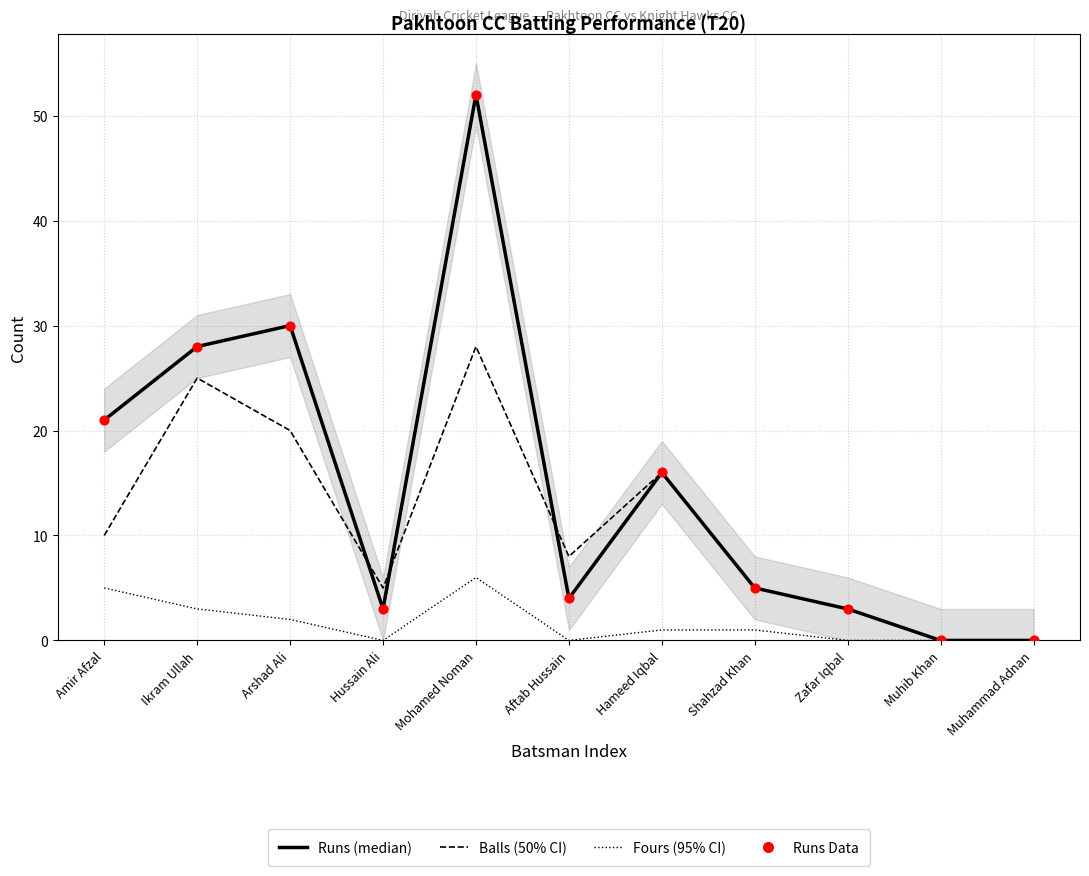

Which series has the widest spread of Y values?

Runs